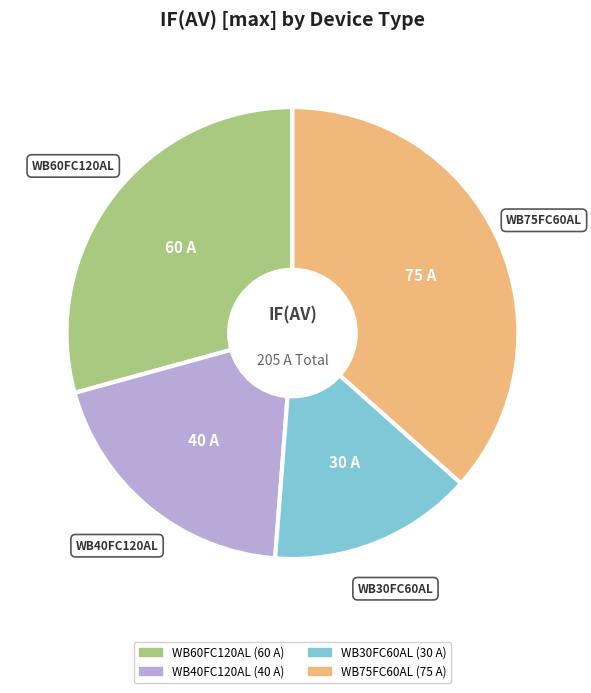

What is the ratio of the value at WB30FC60AL to the value at WB60FC120AL?

0.5